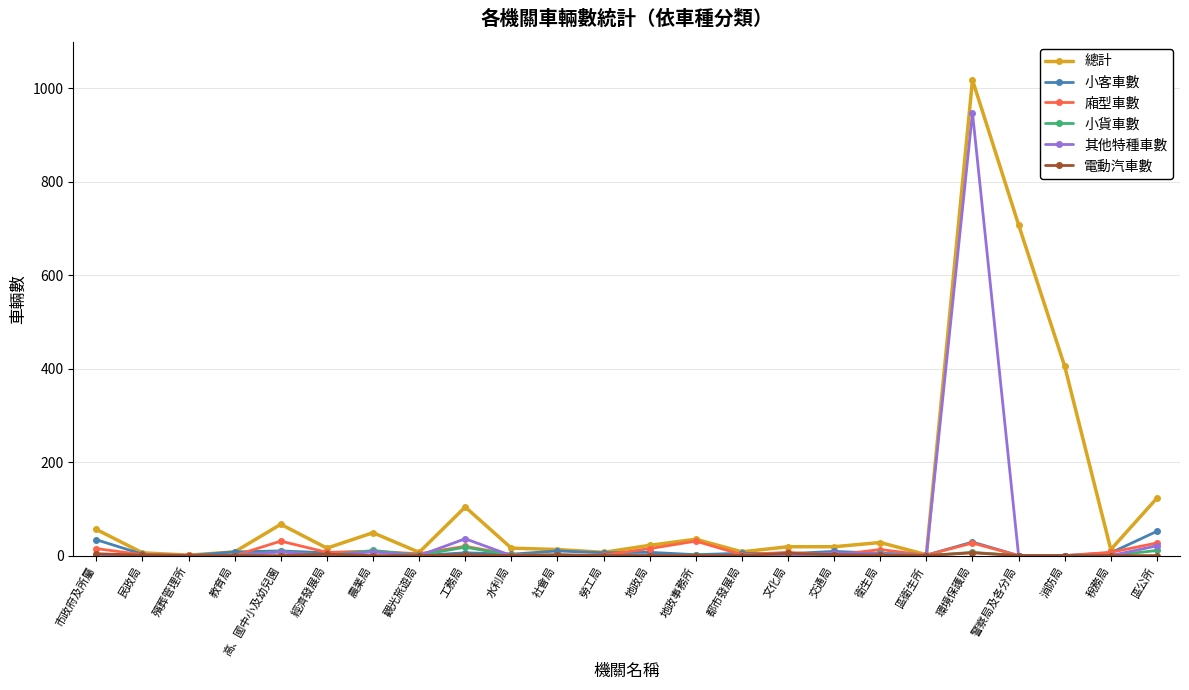

What is the label of the 22nd point from the left?

消防局